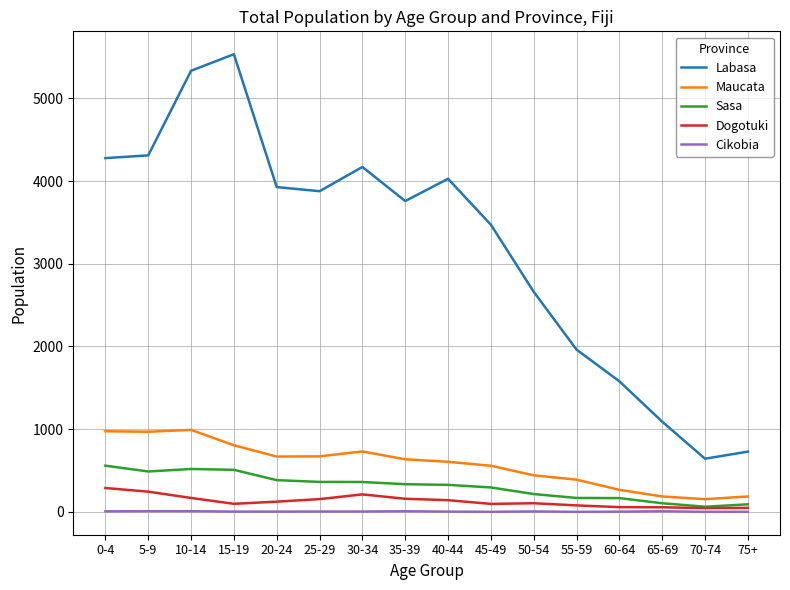

Rank the series by their maximum value, from highest to lowest.

Labasa, Maucata, Sasa, Dogotuki, Cikobia